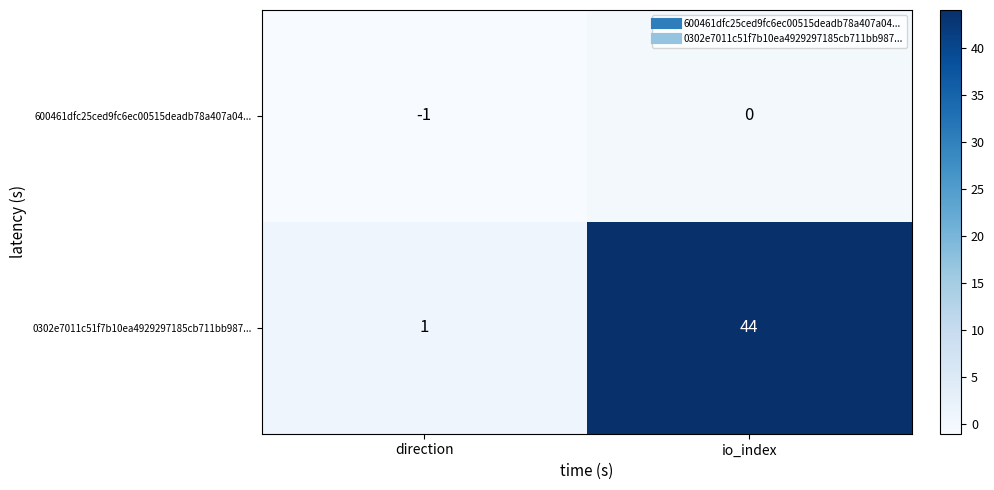

What is the total value across all series at io_index?

44